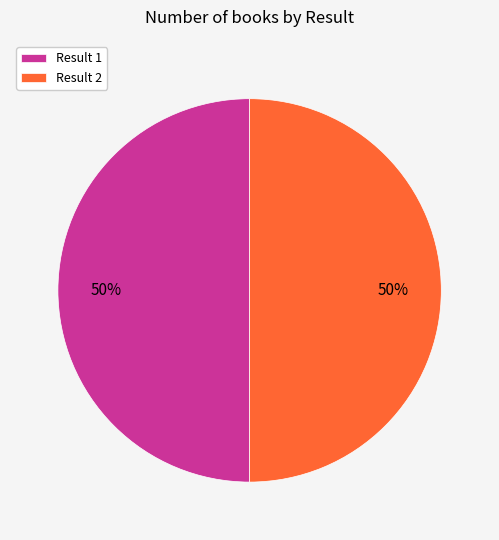

To the nearest percent, what is the average slice percentage?

50%